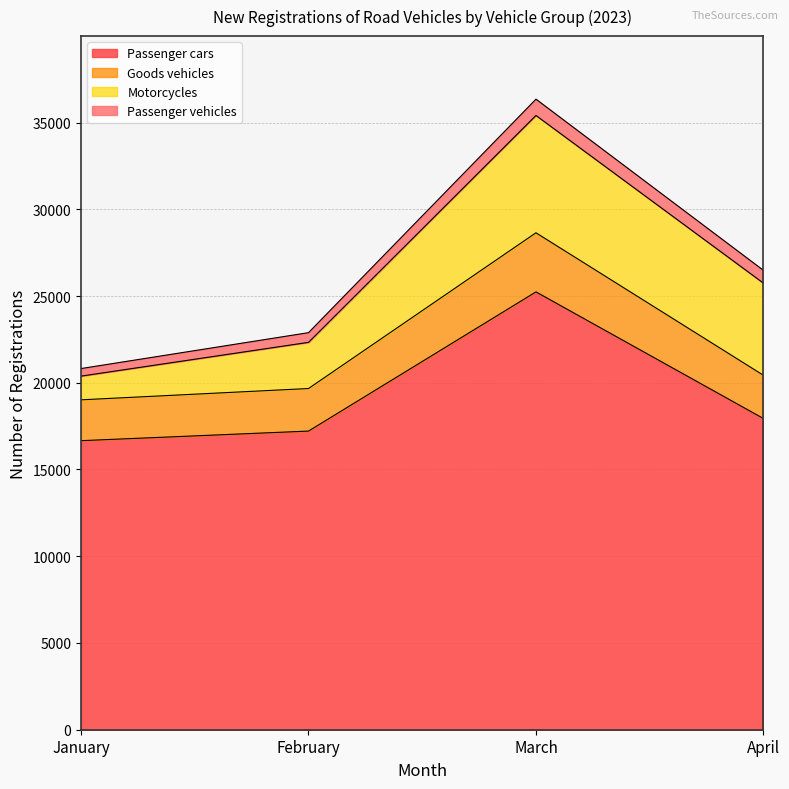

Which label corresponds to the largest value in the chart?

March